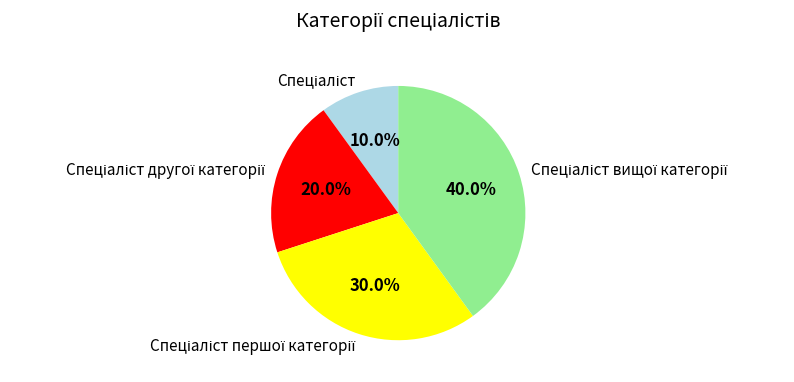

Is there any slice that represents more than half of the pie?

No